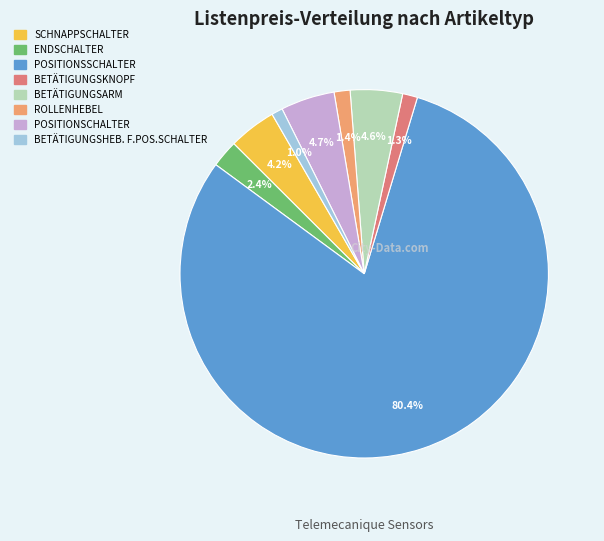

What is the largest slice in the pie chart?

POSITIONSSCHALTER